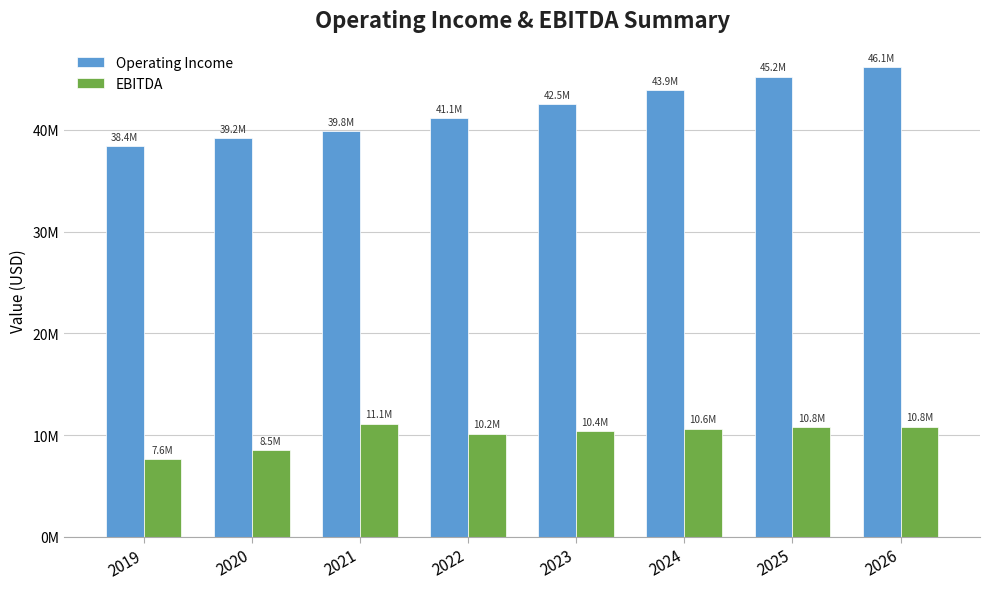

Is it true that Operating Income equals 17058409.9 at 2022?

False